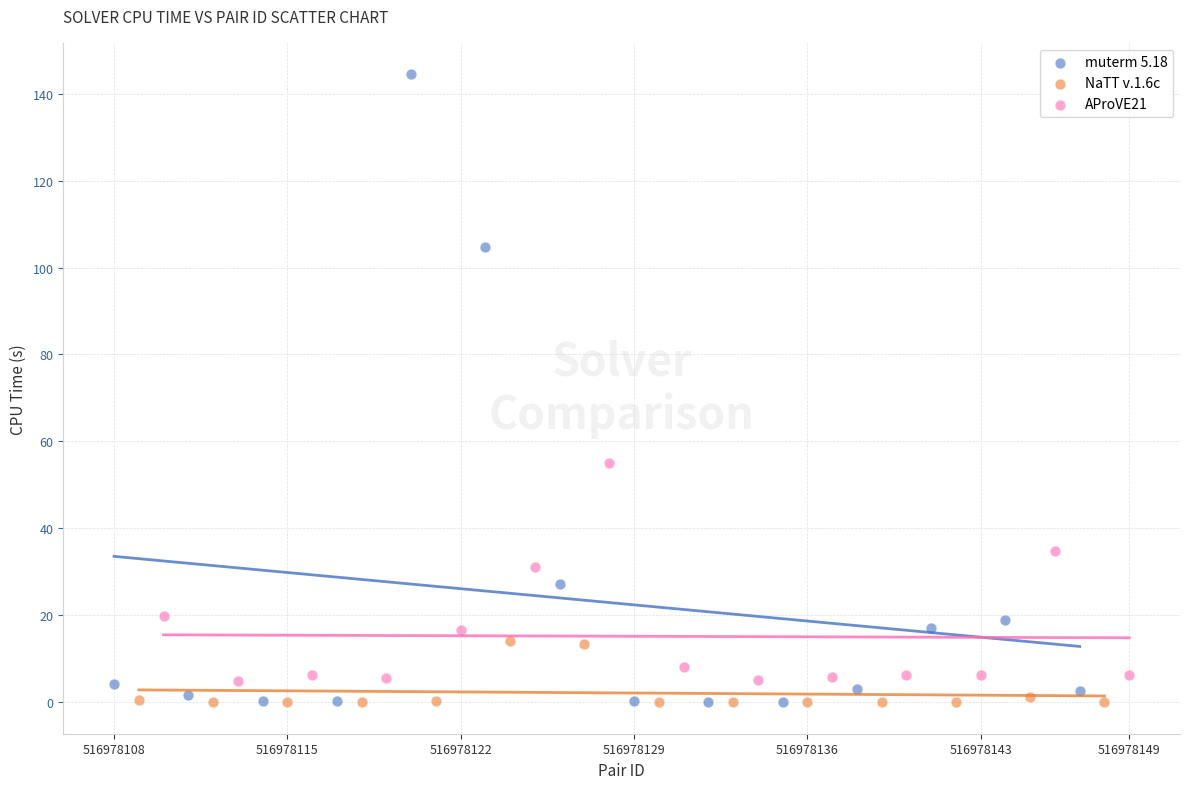

Which series has the widest spread of Y values?

muterm 5.18